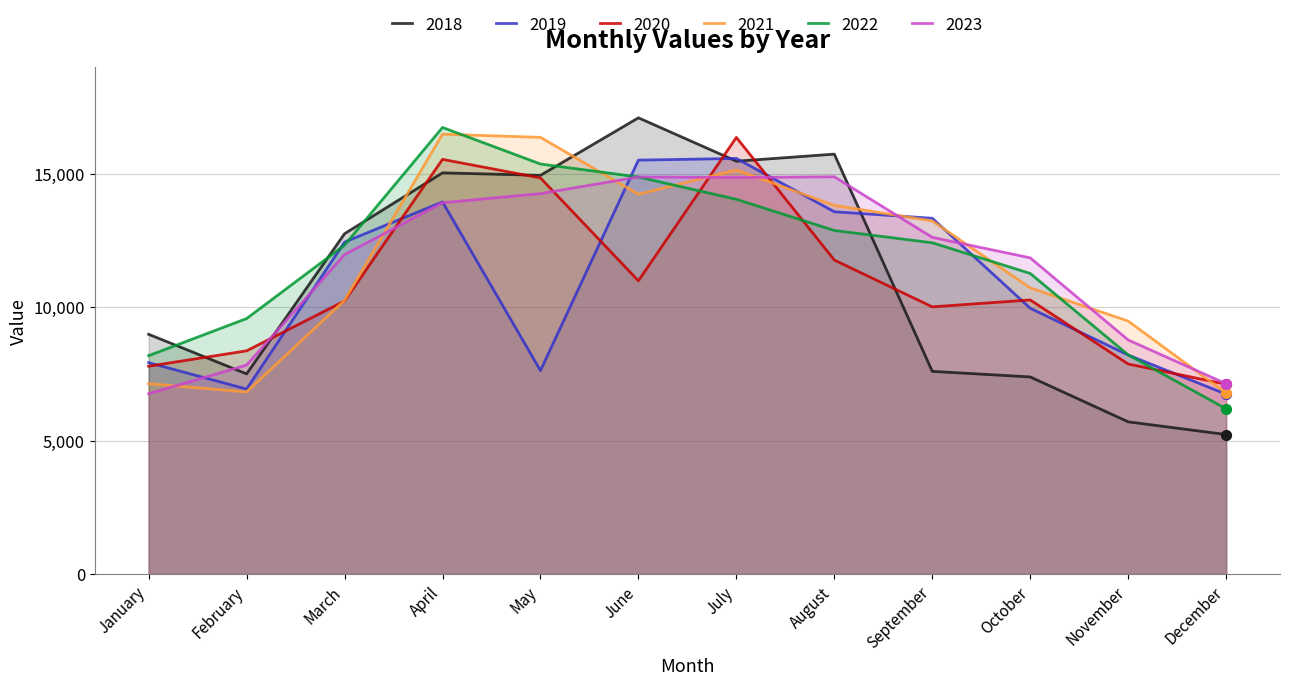

Which series has the largest Y range (max minus min)?

2018